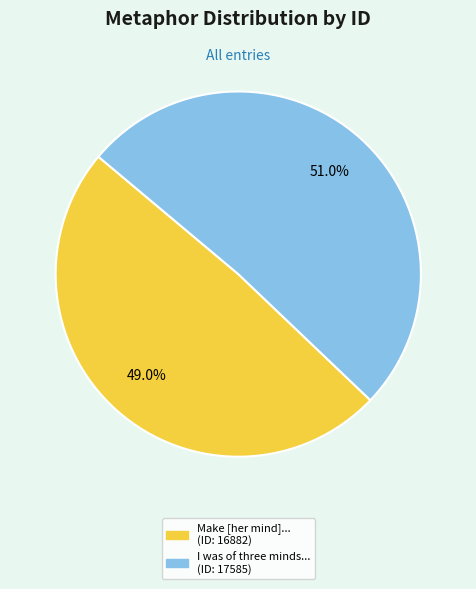

Is there a majority slice in this chart?

Yes